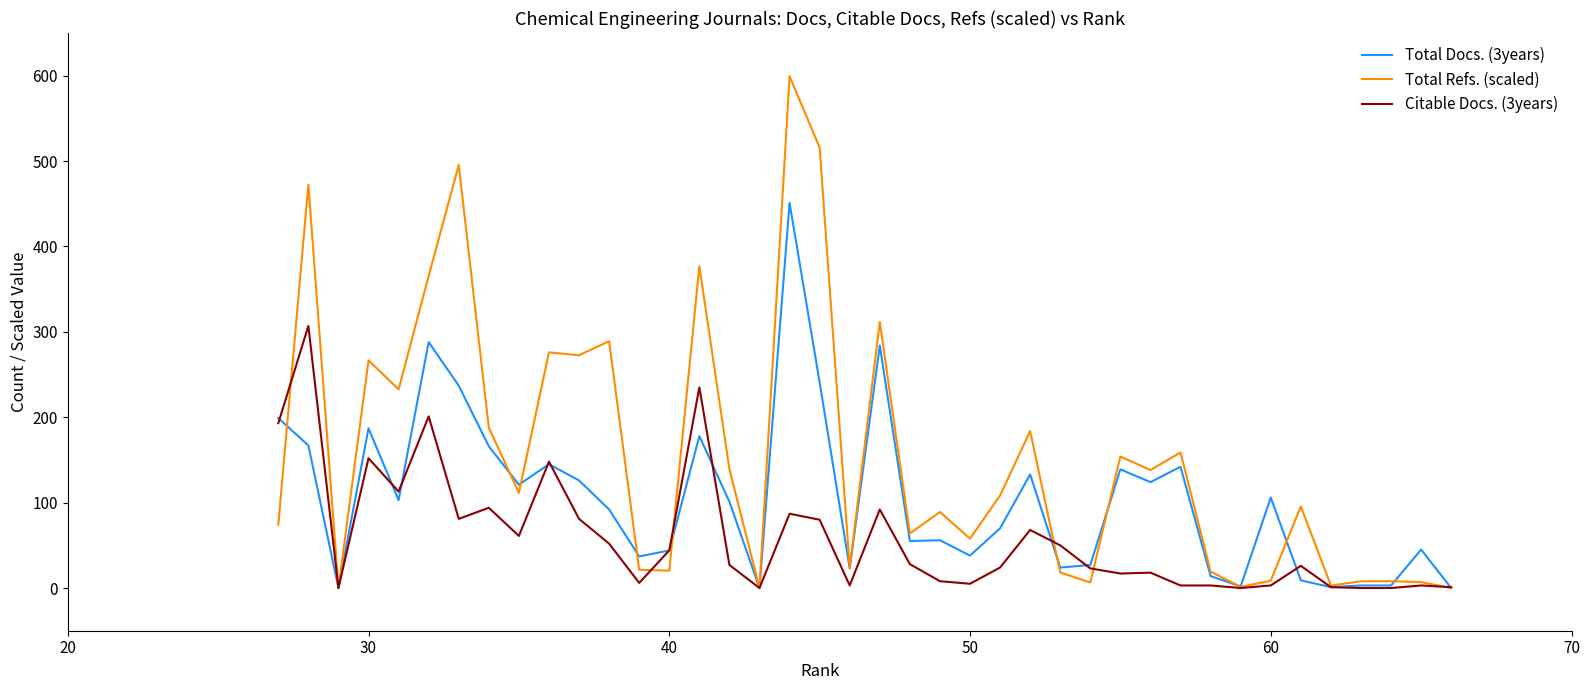

Which series has the widest spread of values?

Total Refs. (scaled)